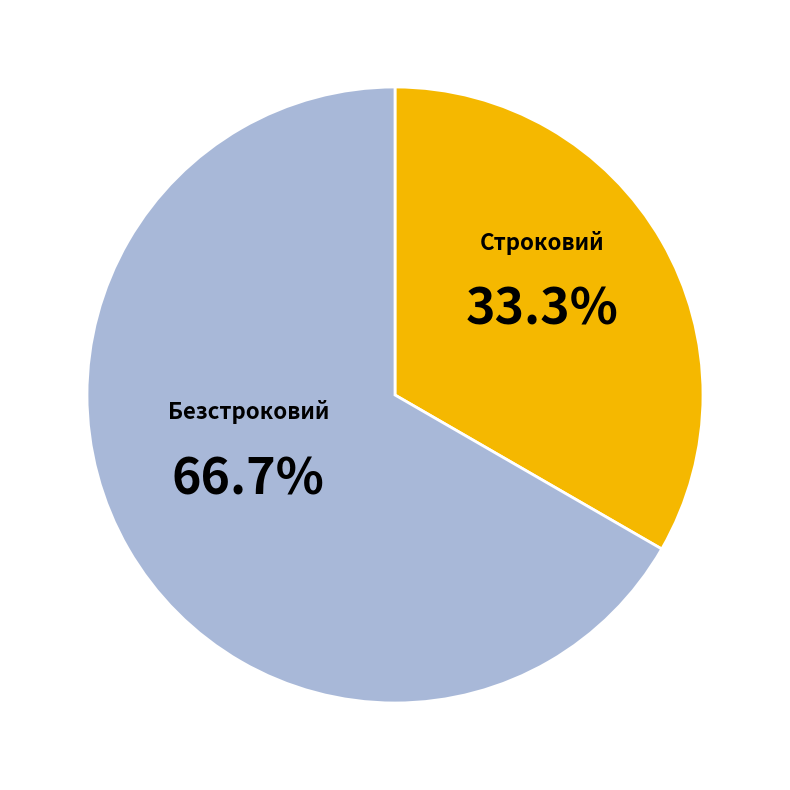

Is there a majority slice in this chart?

Yes